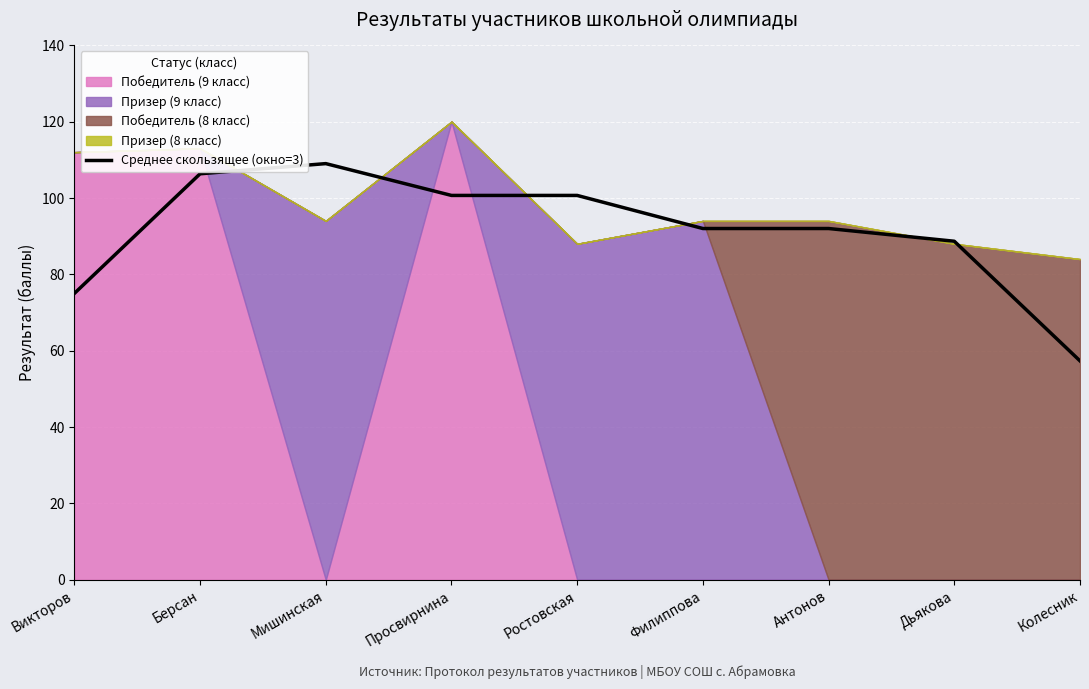

How many interior local peaks (higher than both neighbors) does the data have?

1